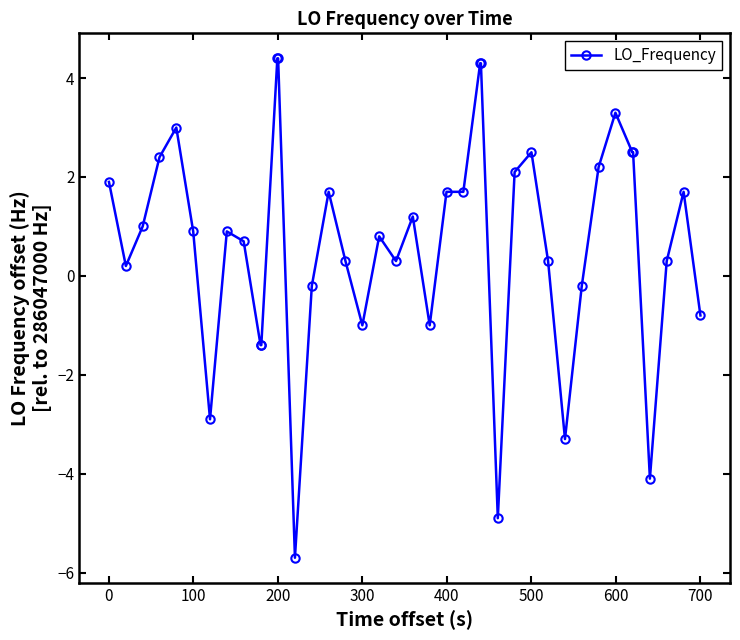

What is the smallest value displayed?

-5.7